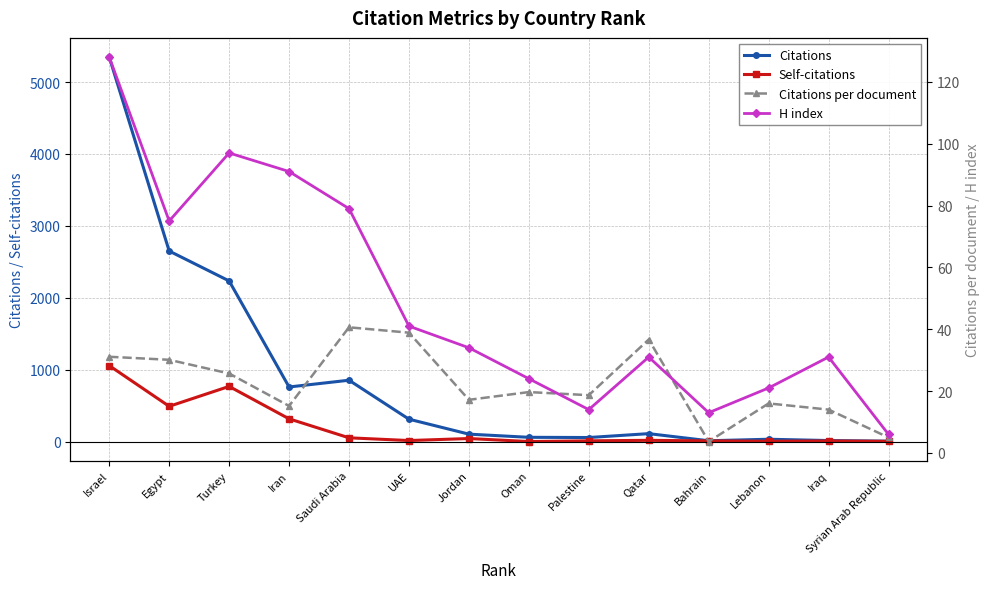

How many interior local valleys does the Citations series have?

3